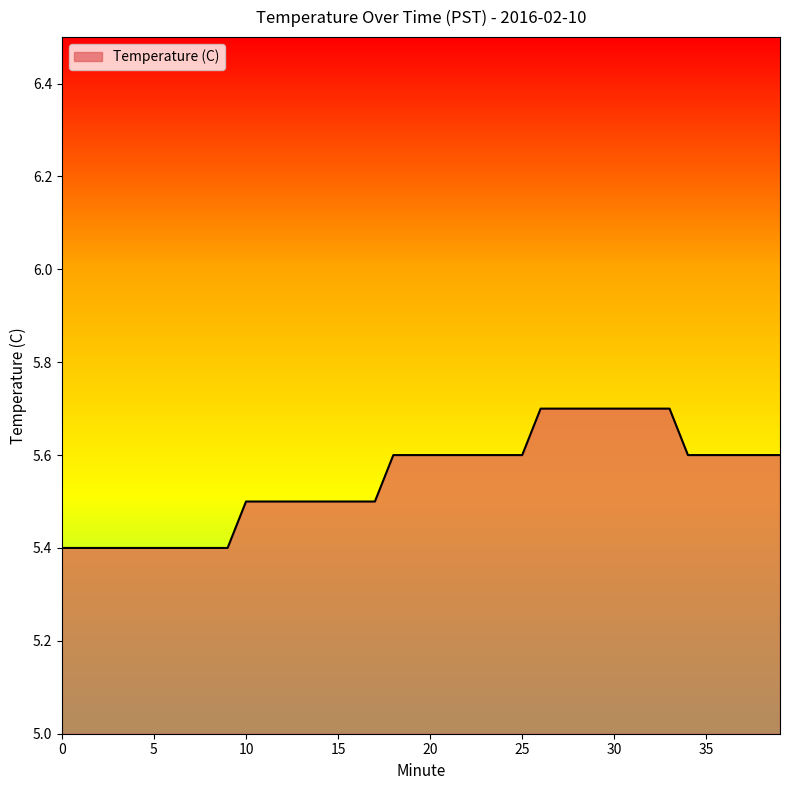

Does the chart display data point markers on the line(s)?

No